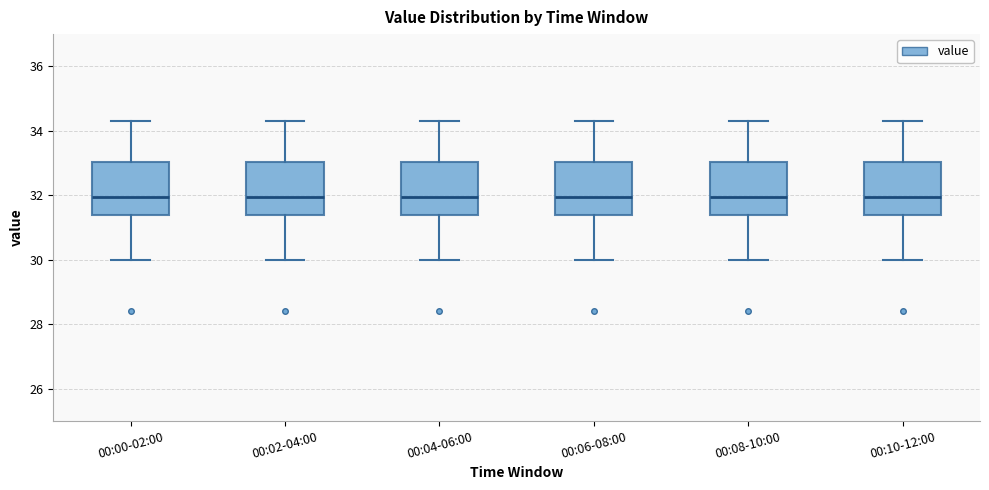

Where is the lower edge of the box for 00:08-10:00 on the y-axis? The values are not printed on the chart, so give them approximately, as read against the axis.

31.4